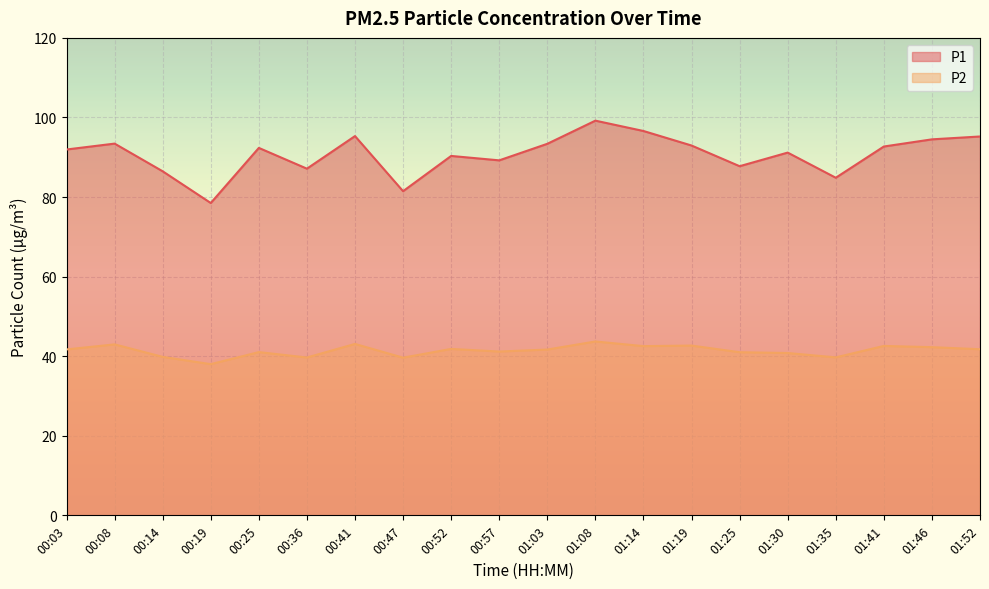

What are all the series names shown in the legend?

P1, P2